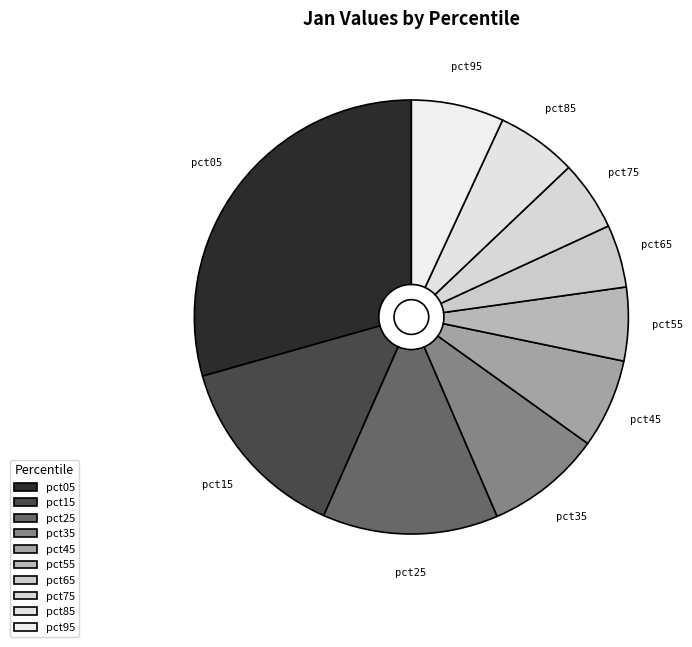

How many slices are in this pie chart?

10